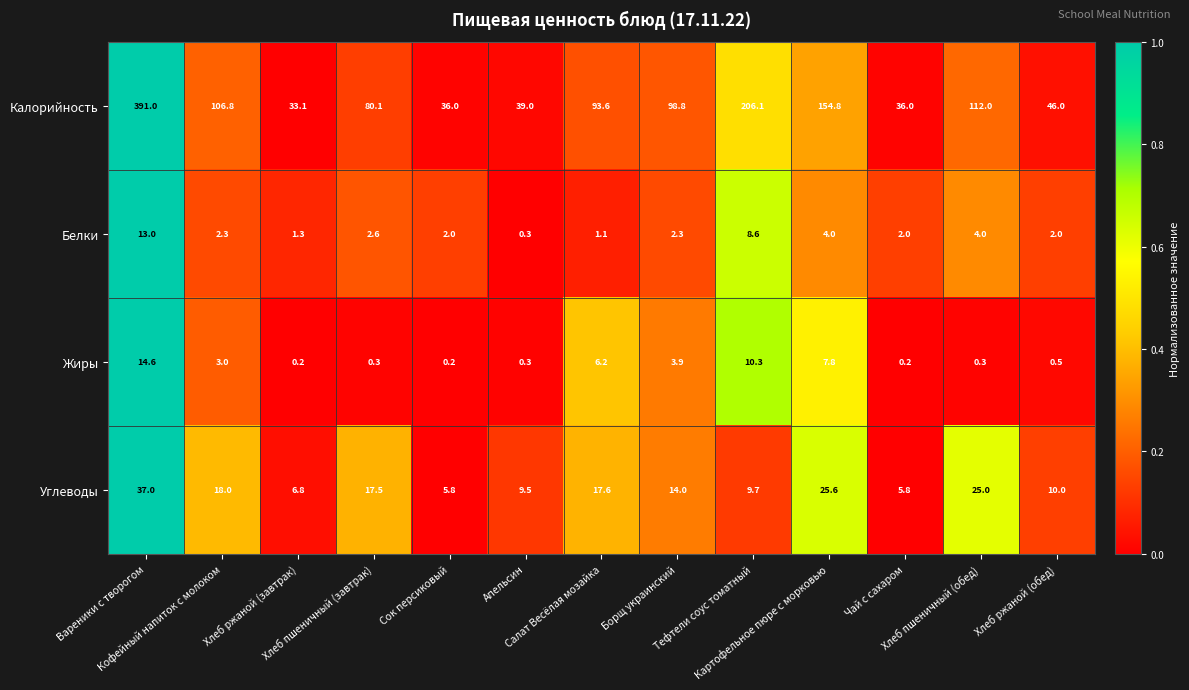

How many distinct data groups are displayed?

4